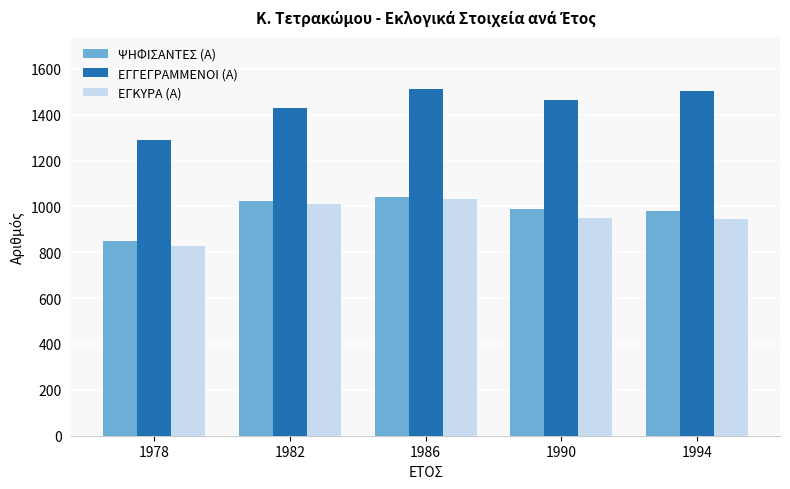

True or false: ΕΓΚΥΡΑ (Α) has a value of 828 at 1978.

True